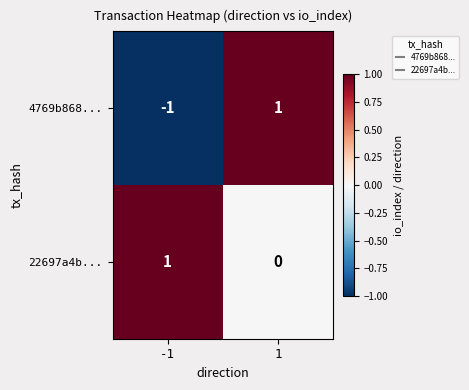

Reading left to right, list all the values displayed in this chart.

4769b868...: -1	1
22697a4b...: 1	0